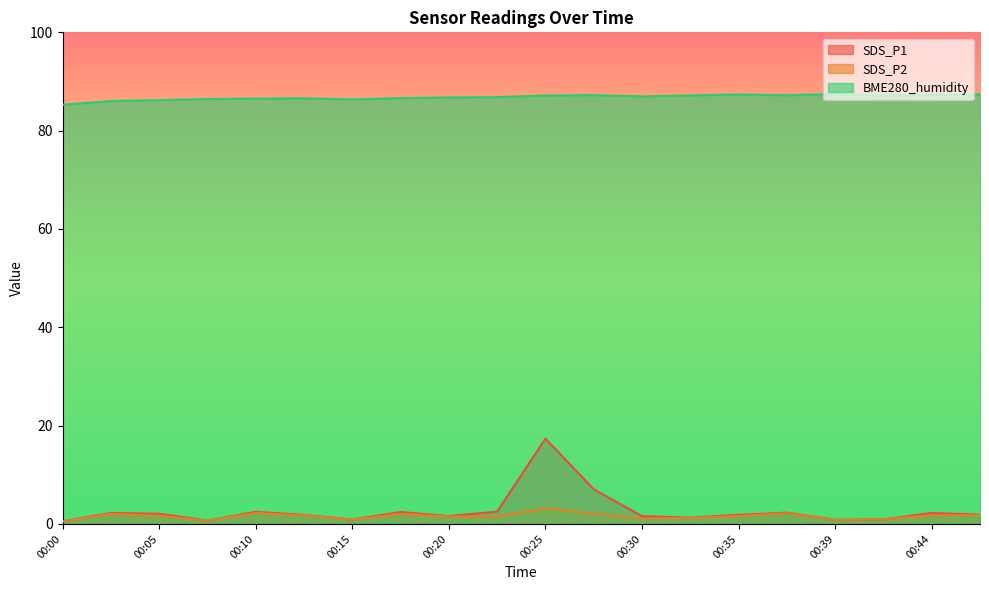

What is the sum of the SDS_P2 values at 00:37 and 00:20?

3.7